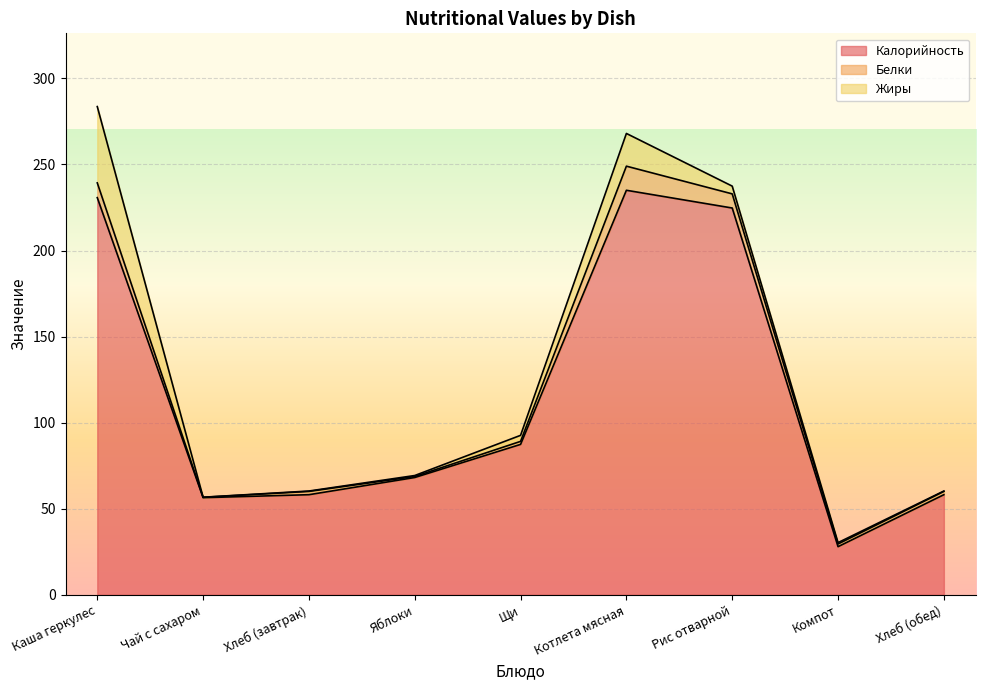

Does the chart display data point markers on the line(s)?

No